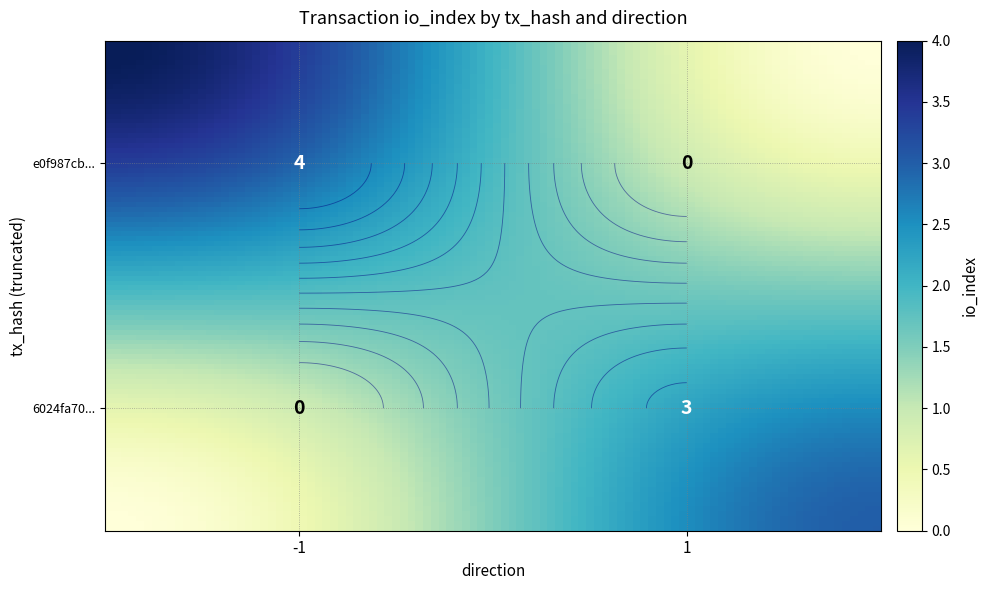

Reading left to right, extract all data points from this chart.

e0f987cb...: direction=-1.0	io_index=4.0	value=2.7	valid_mainchain=1.0
6024fa70...: direction=1.0	io_index=3.0	value=2.7	valid_mainchain=1.0